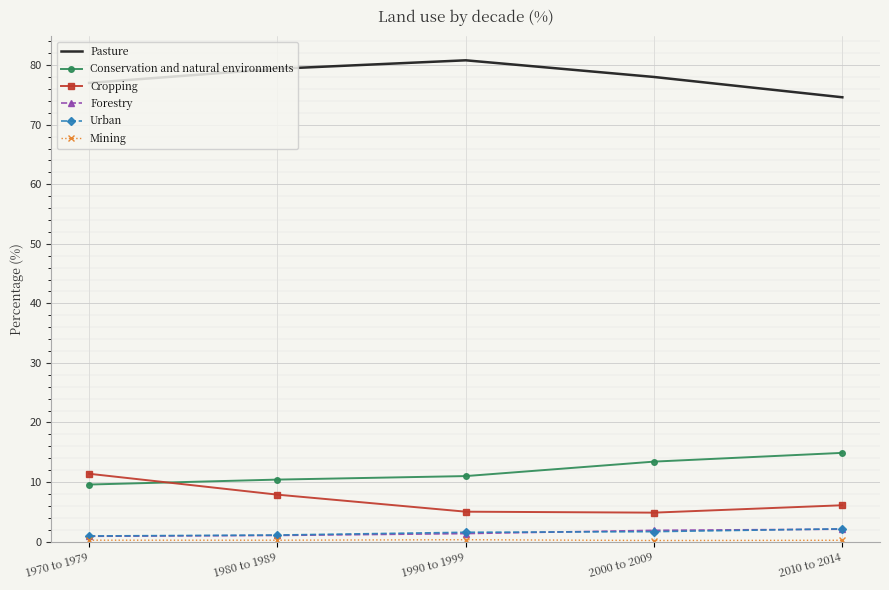

True or false: Urban and Cropping intersect in this chart.

False